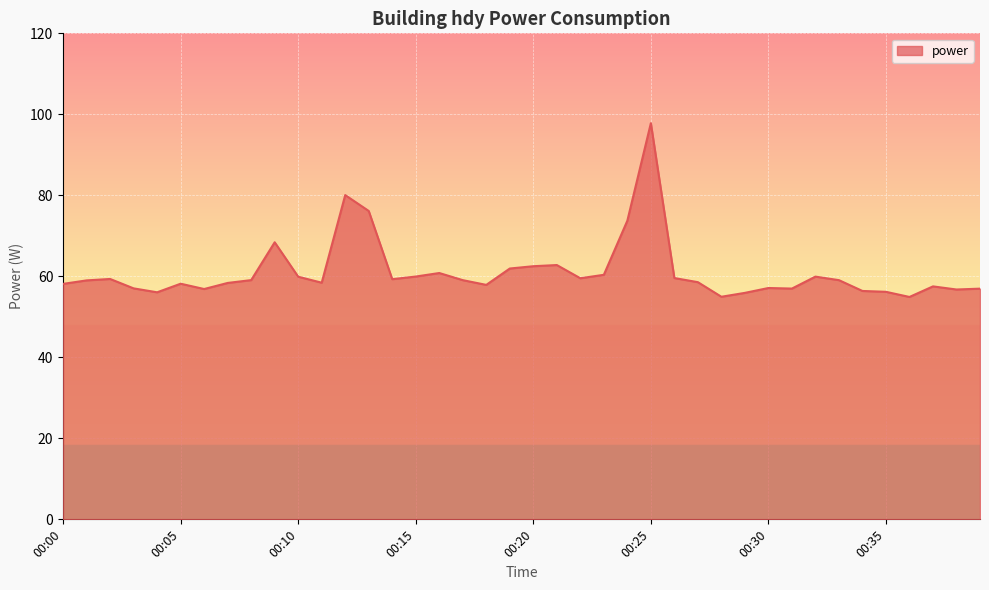

What is the maximum value shown in the chart?

97.8